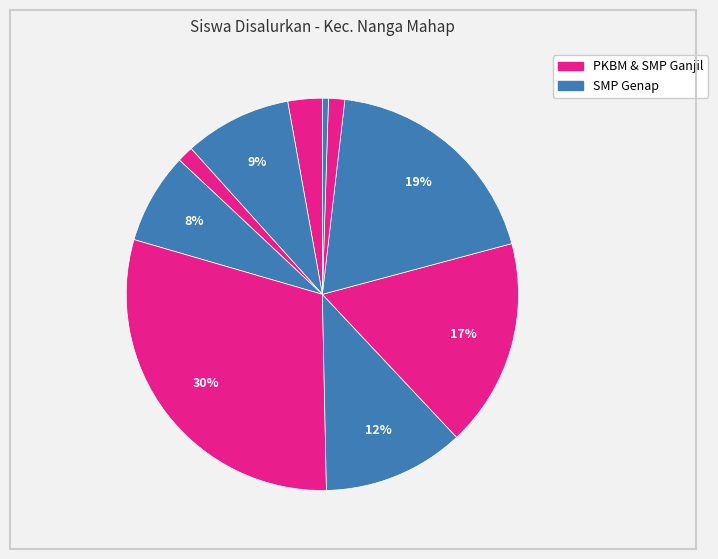

How many segments does this pie chart have?

10